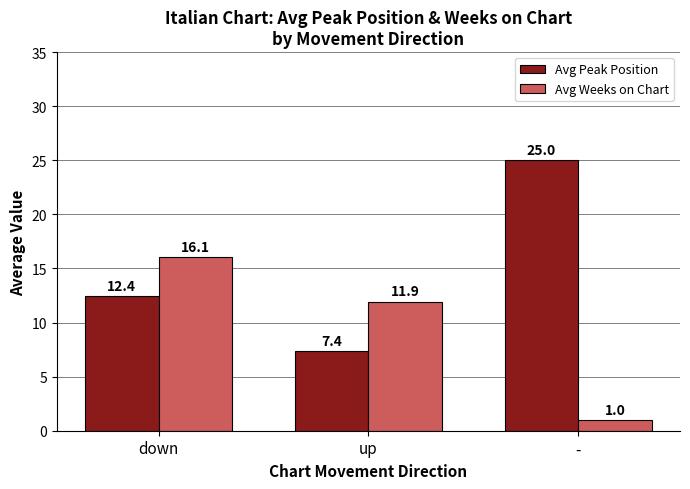

What position from the right is -?

1